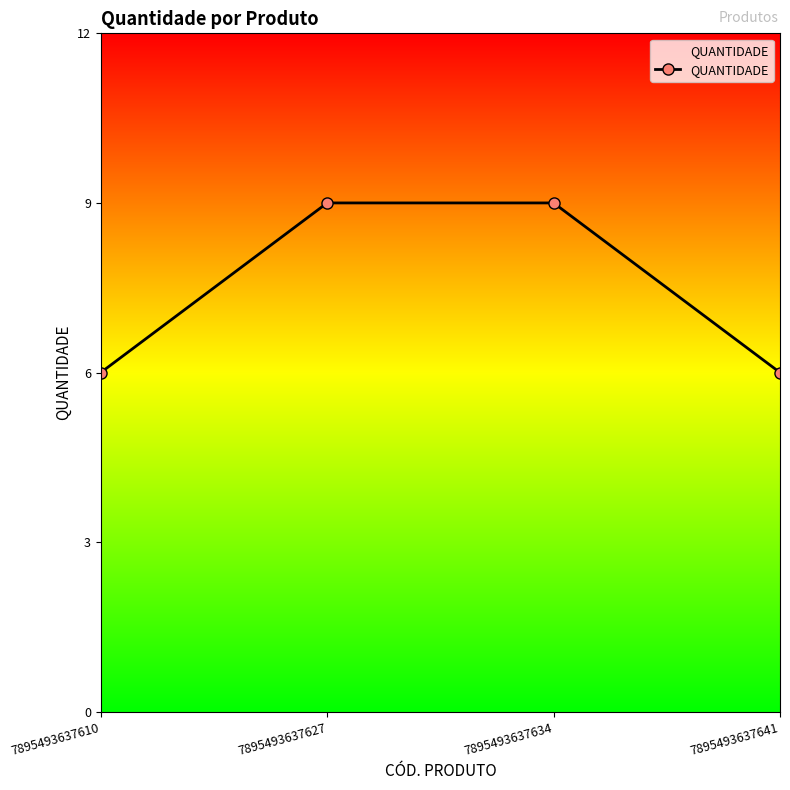

What is the change in value from 7895493637627 to 7895493637641?

-3